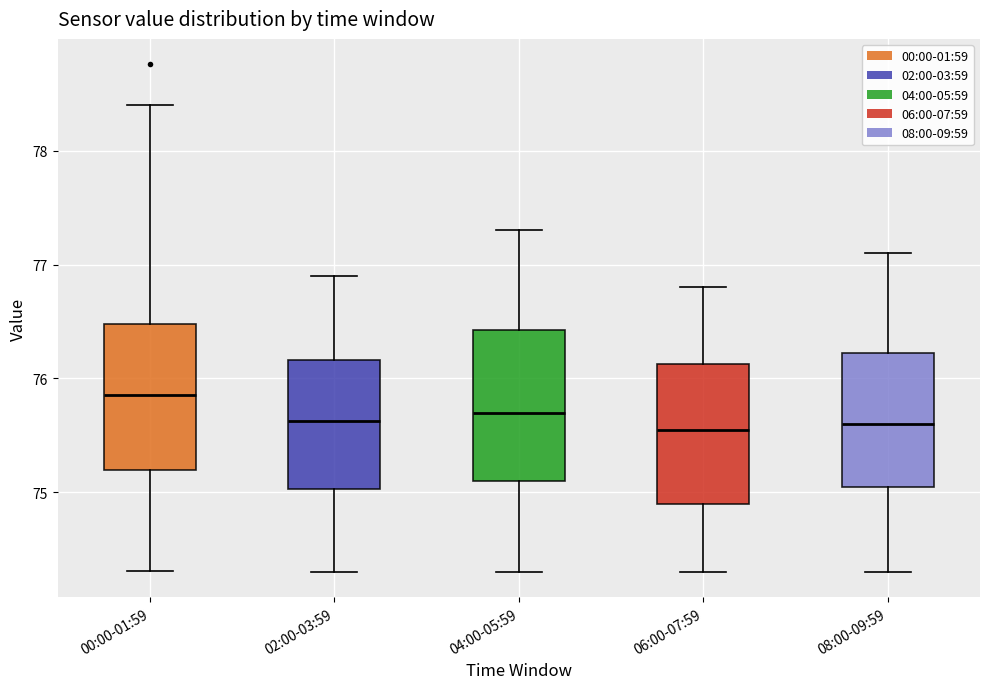

Reading left to right, read every box against the y-axis: the position of its median line, the range the box covers, and the ends of its whiskers. The values are not printed on the chart, so give them approximately, as read against the axis.

00:00-01:59: median 75.9, box 75.2 to 76.5, whiskers 74.3 to 78.4
02:00-03:59: median 75.6, box 75.0 to 76.2, whiskers 74.3 to 76.9
04:00-05:59: median 75.7, box 75.1 to 76.4, whiskers 74.3 to 77.3
06:00-07:59: median 75.6, box 74.9 to 76.1, whiskers 74.3 to 76.8
08:00-09:59: median 75.6, box 75.1 to 76.2, whiskers 74.3 to 77.1